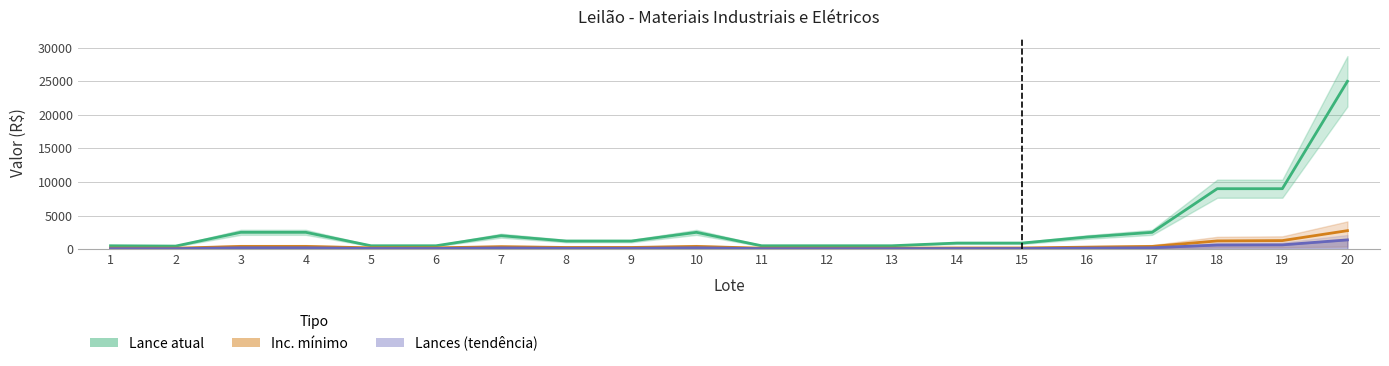

How many interior local valleys does the Lance atual series have?

1